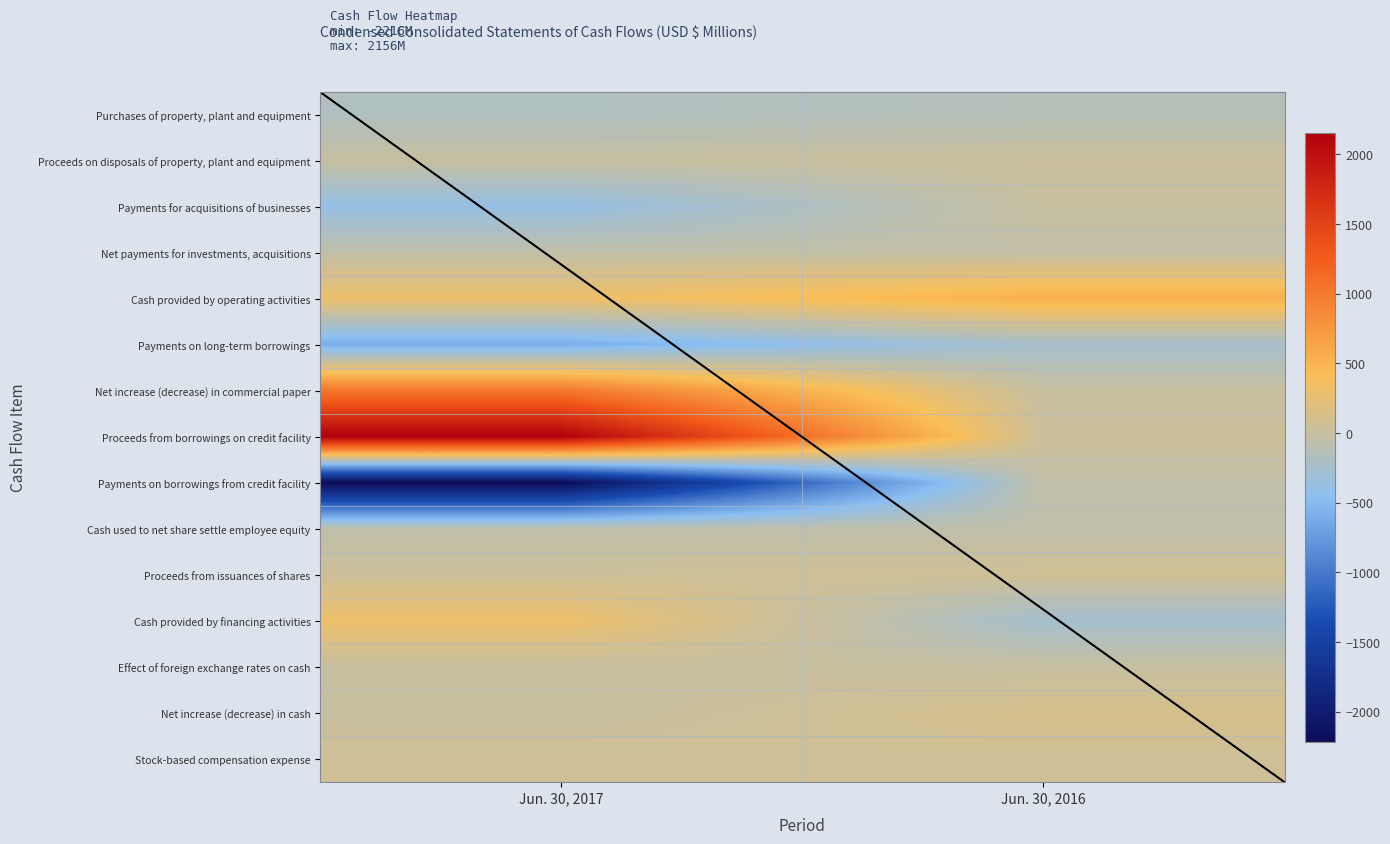

Is the value of Proceeds from borrowings on credit facility at 1 greater than the value of Proceeds from issuances of shares at 1?

No